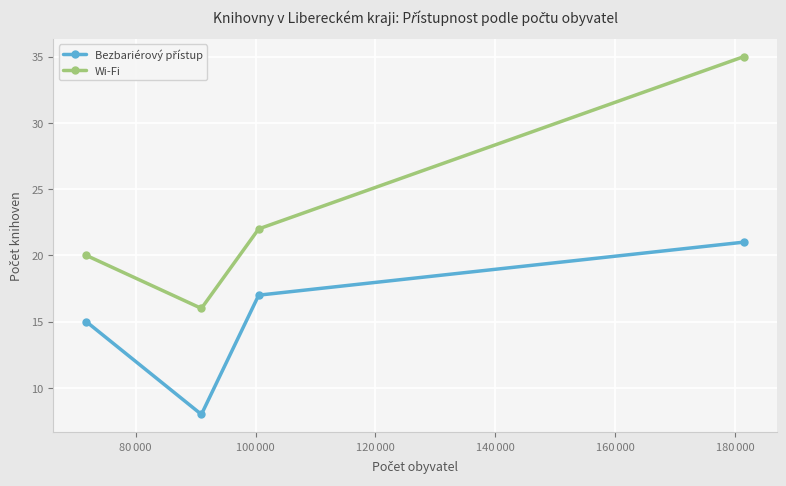

What is the difference between the second highest and minimum values in the Wi-Fi series?

6